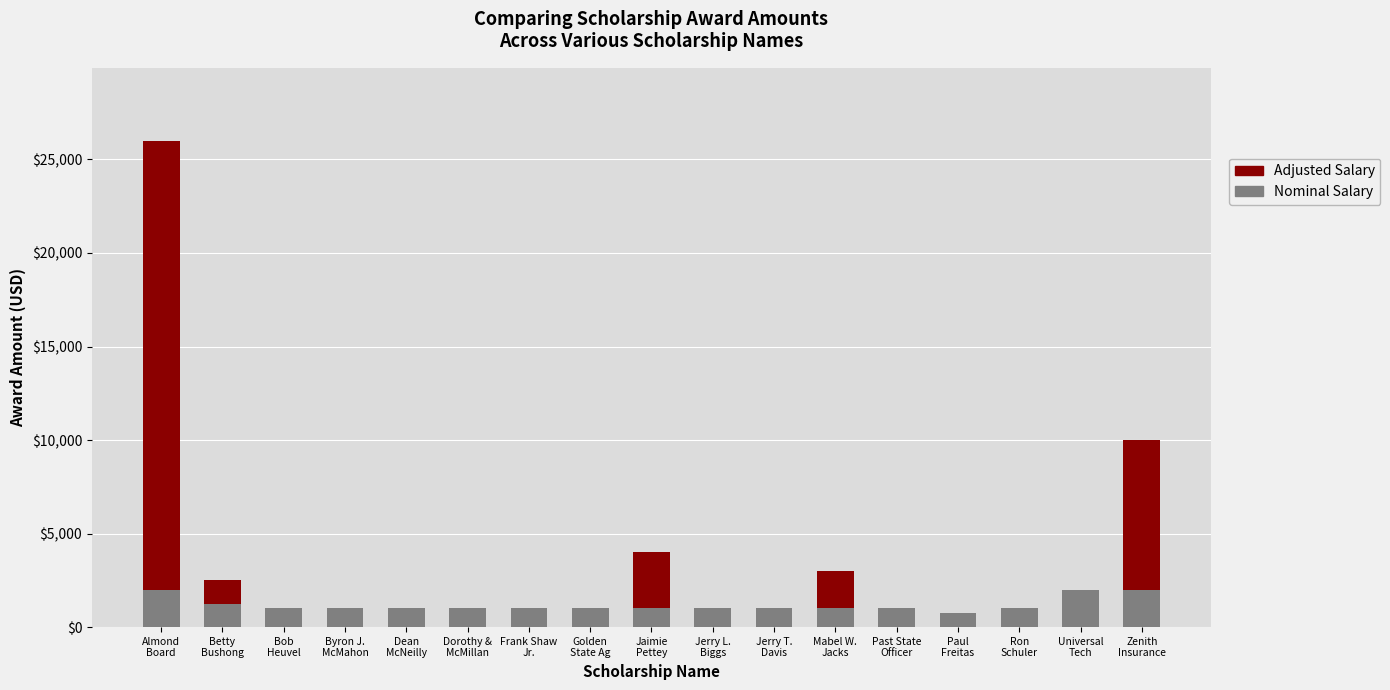

What is the highest value of the Nominal Salary series?

2000